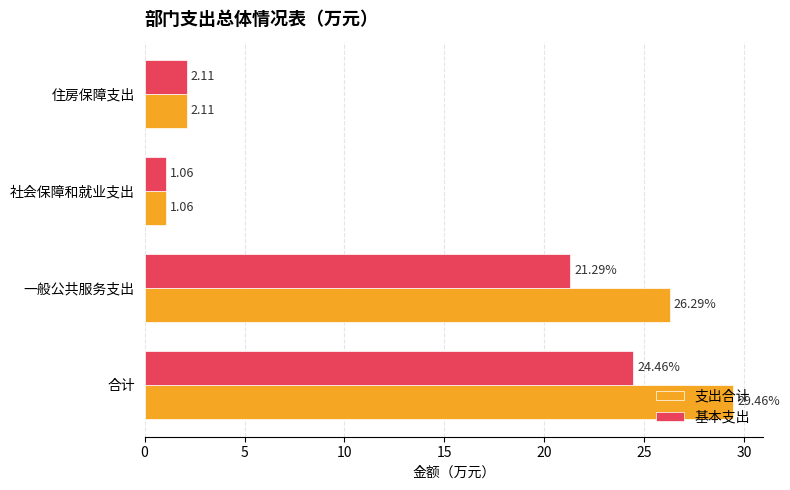

List the labels in order of 基本支出 value, smallest first.

社会保障和就业支出, 住房保障支出, 一般公共服务支出, 合计